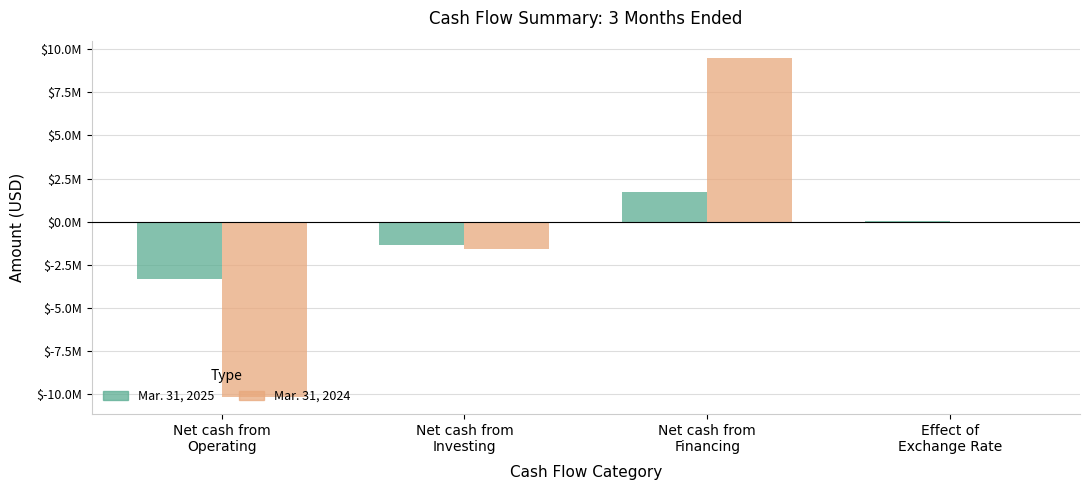

What are all the series names shown in the legend?

Mar. 31, 2025, Mar. 31, 2024